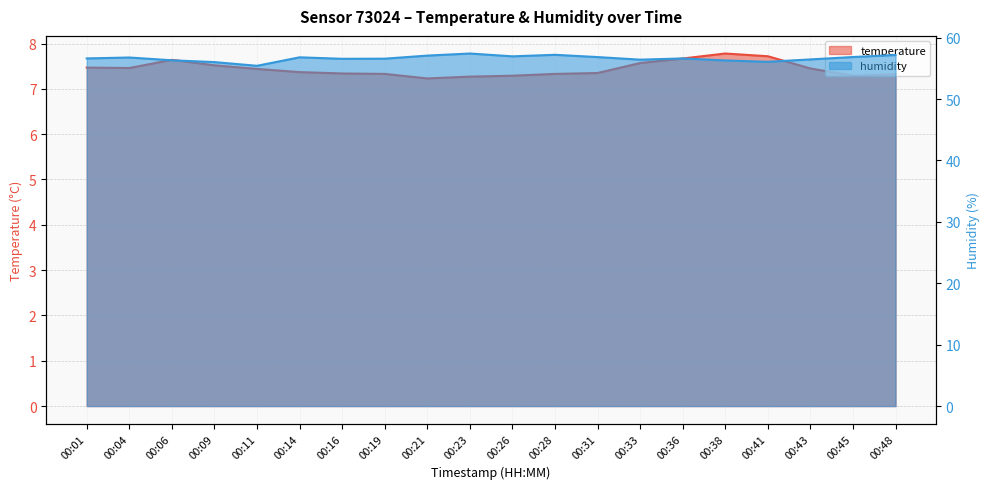

The temperature series shows 7.5 at 00:09. True or false?

True